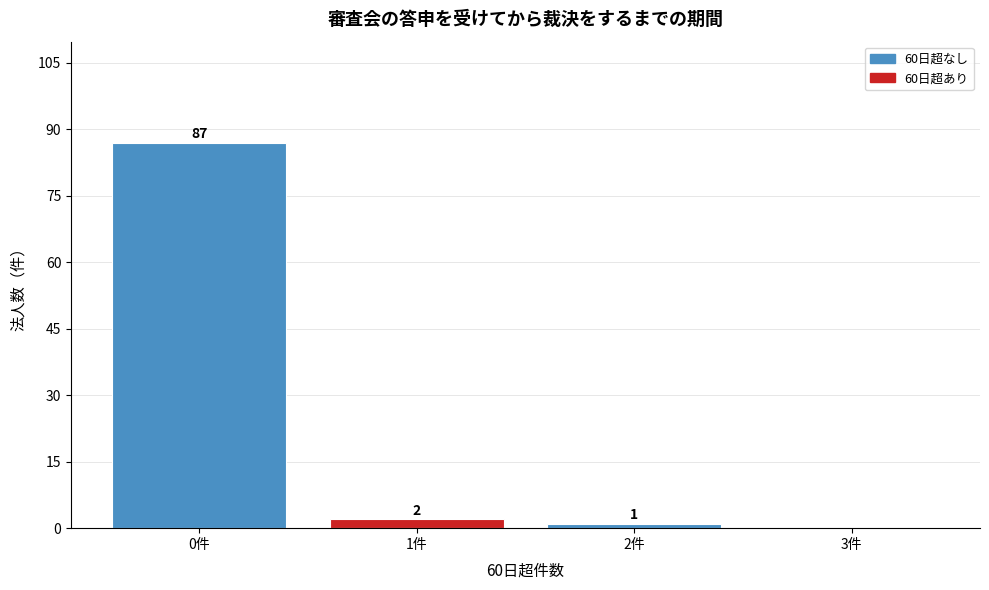

Reading left to right, what are all the values shown in this chart?

0件=87	1件=2	2件=1	3件=0